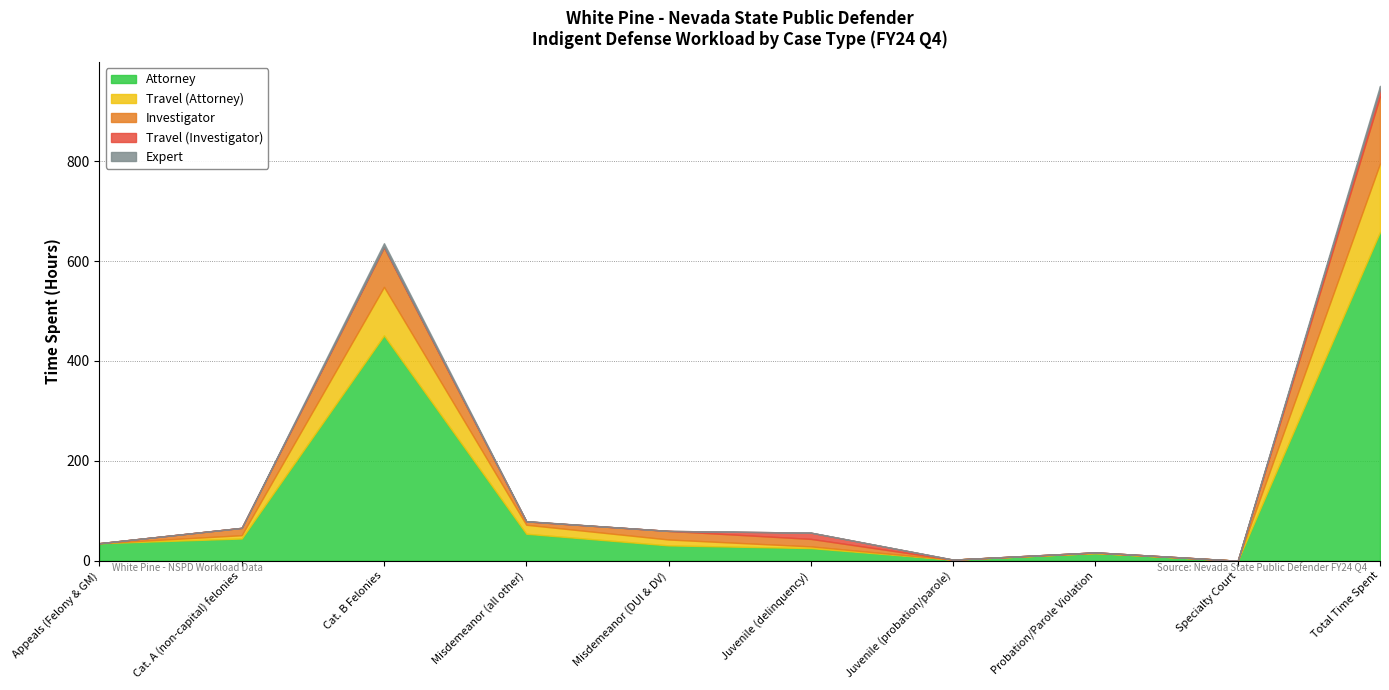

Rank the series at Juvenile (delinquency) from lowest to highest value.

Expert, Travel (Attorney), Travel (Investigator), Investigator, Attorney